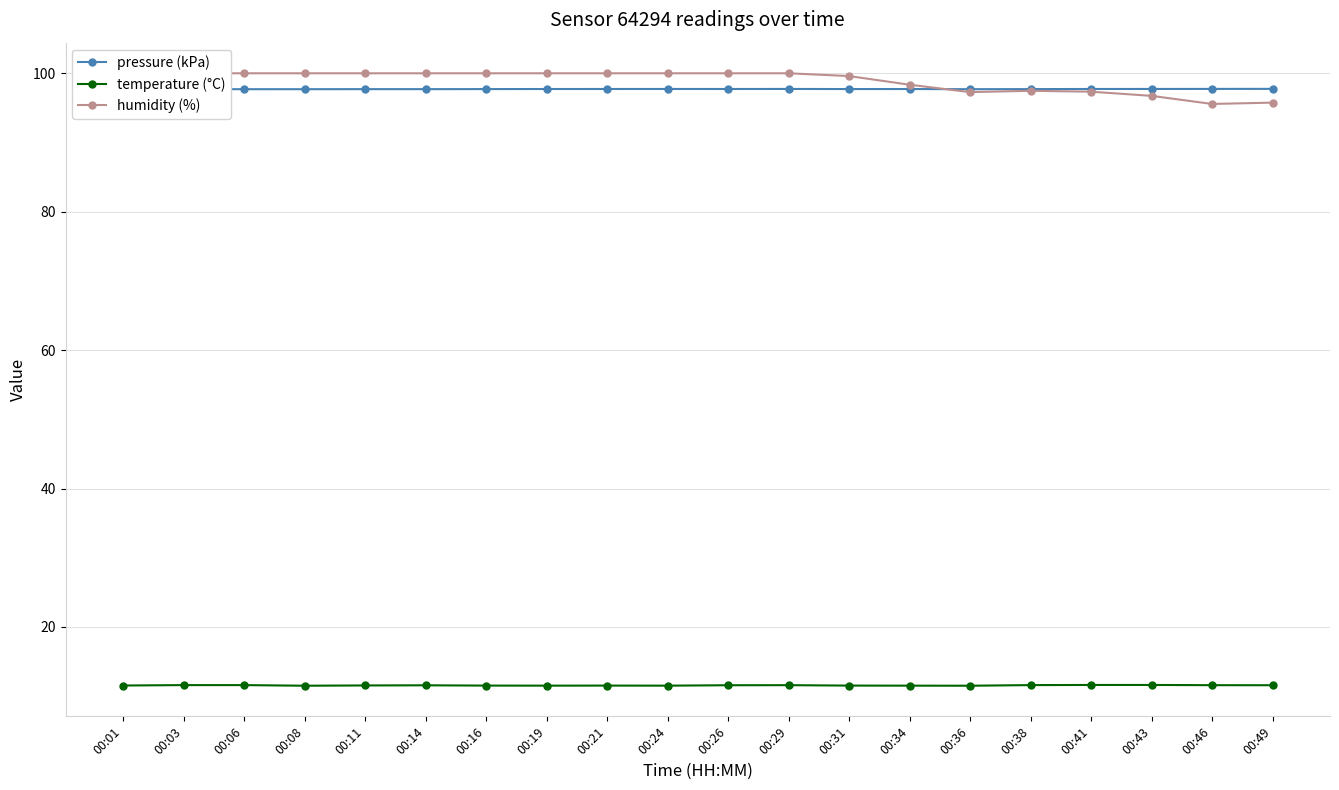

Where is the first local maximum for humidity (%)?

00:38